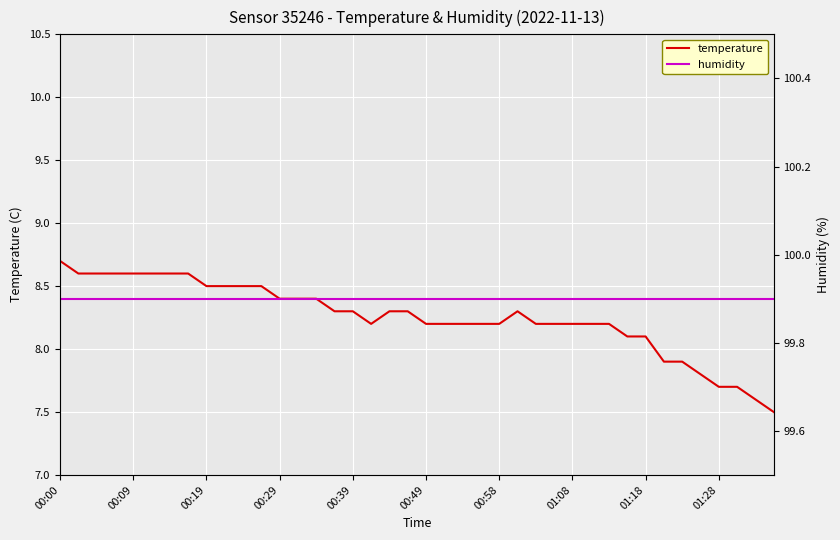

What is the maximum value for temperature?

8.7